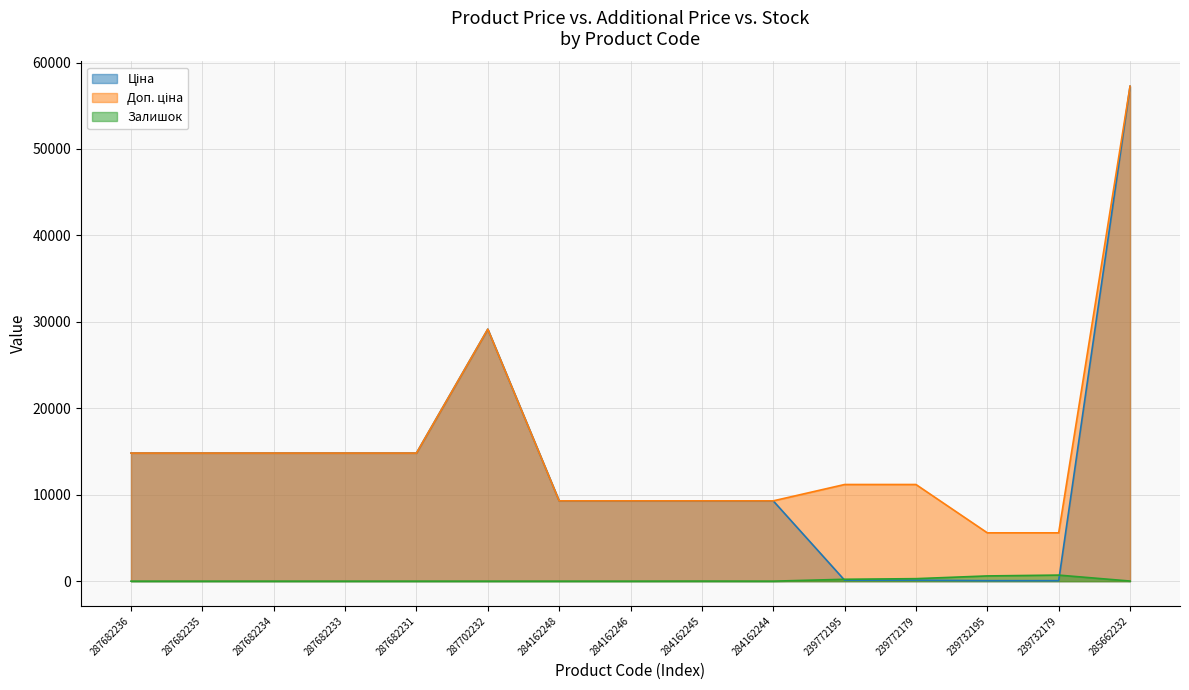

Which series changed the most between 239772195 and 239772179?

Залишок